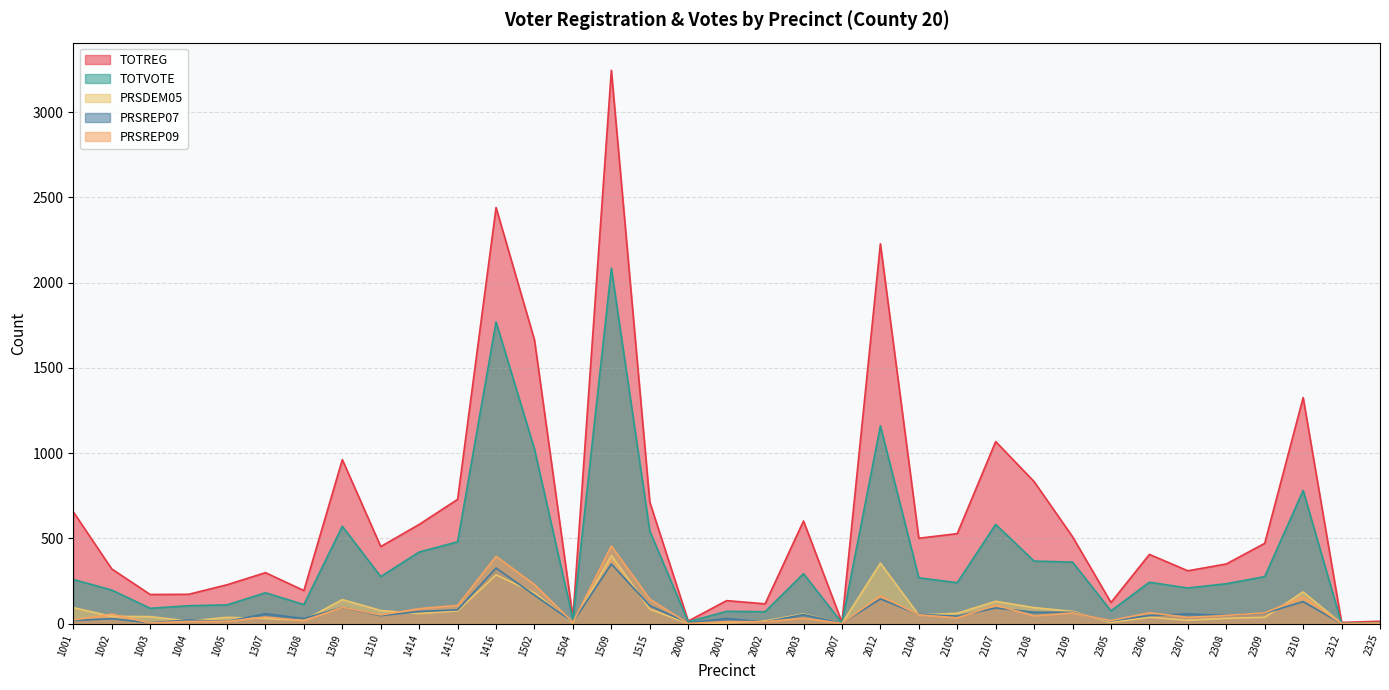

What is the value of the PRSREP07 point at the 25th from the left?

92